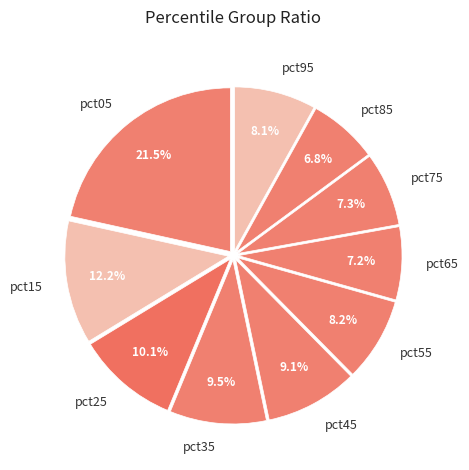

Is the sum of pct85 and pct65 greater than half?

No